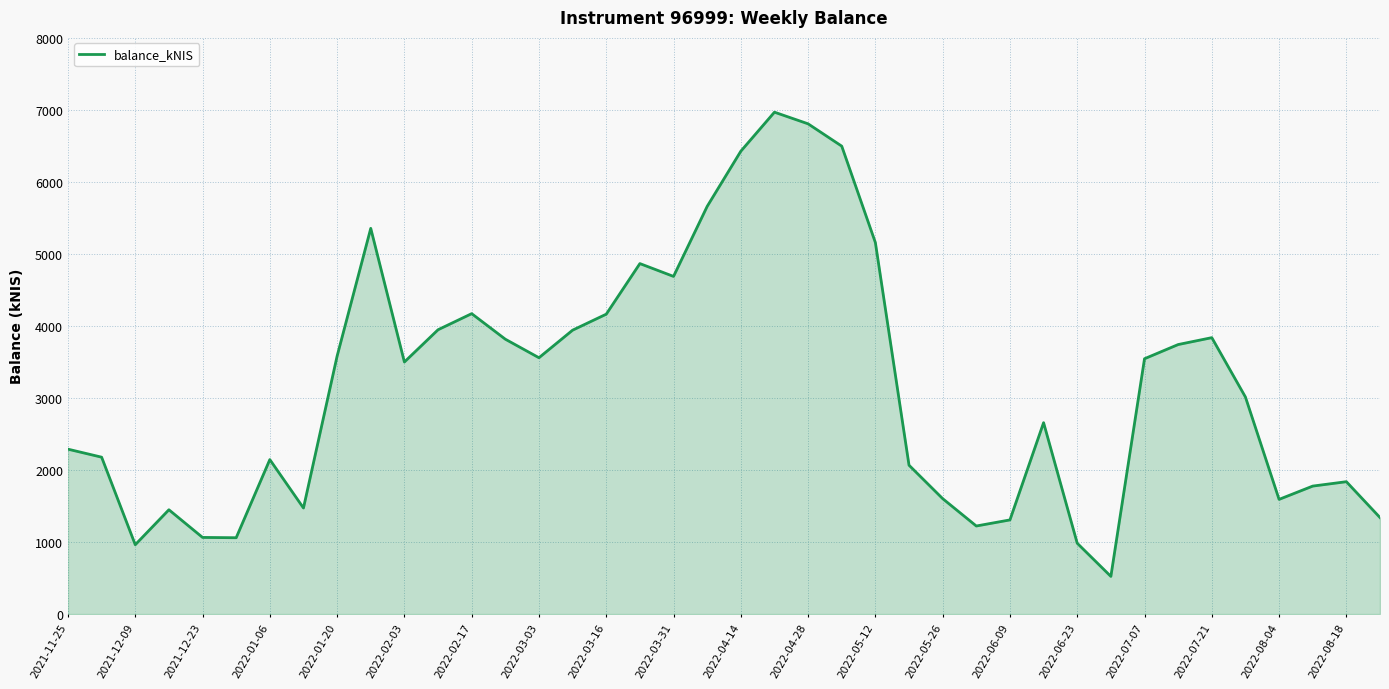

What is the greatest value displayed?

6965.5